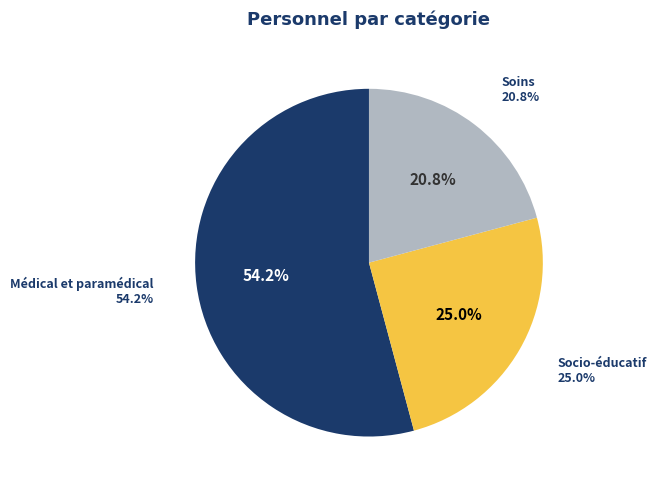

To the nearest percent, what portion does Médical et paramédical represent?

54%